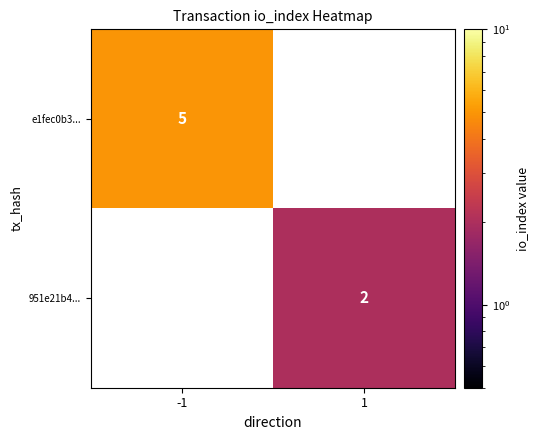

The value of e1fec0b3... at -1 is 1. True or false?

False